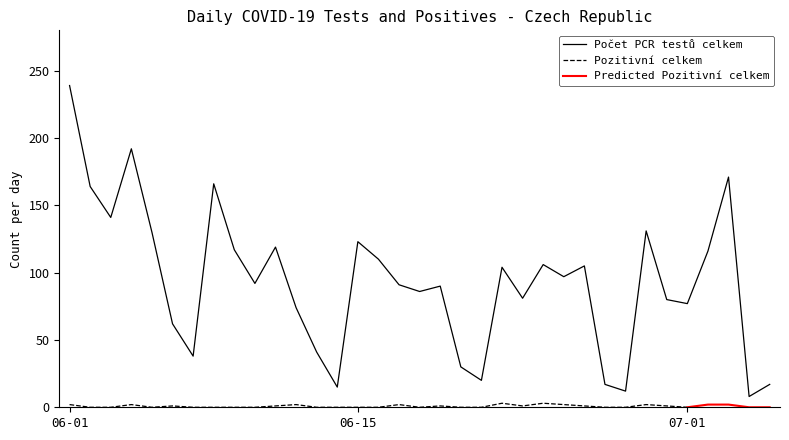

What is the change in value from 08.06.2020 to 26.06.2020?

-61